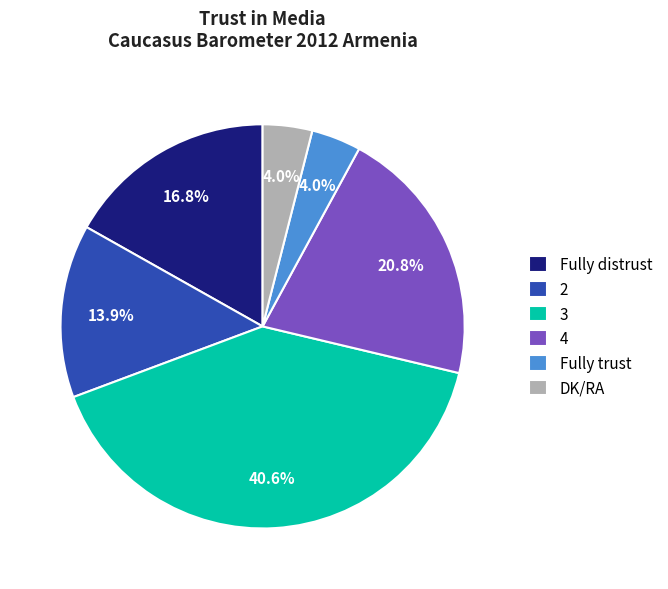

To the nearest percent, what is the average slice percentage?

17%